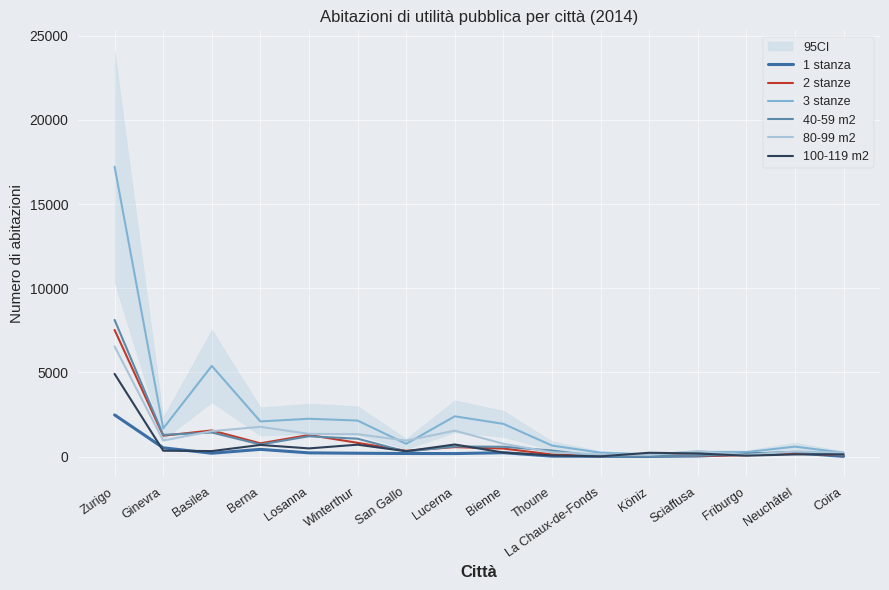

What is the sum of all 3 stanze values?

38295